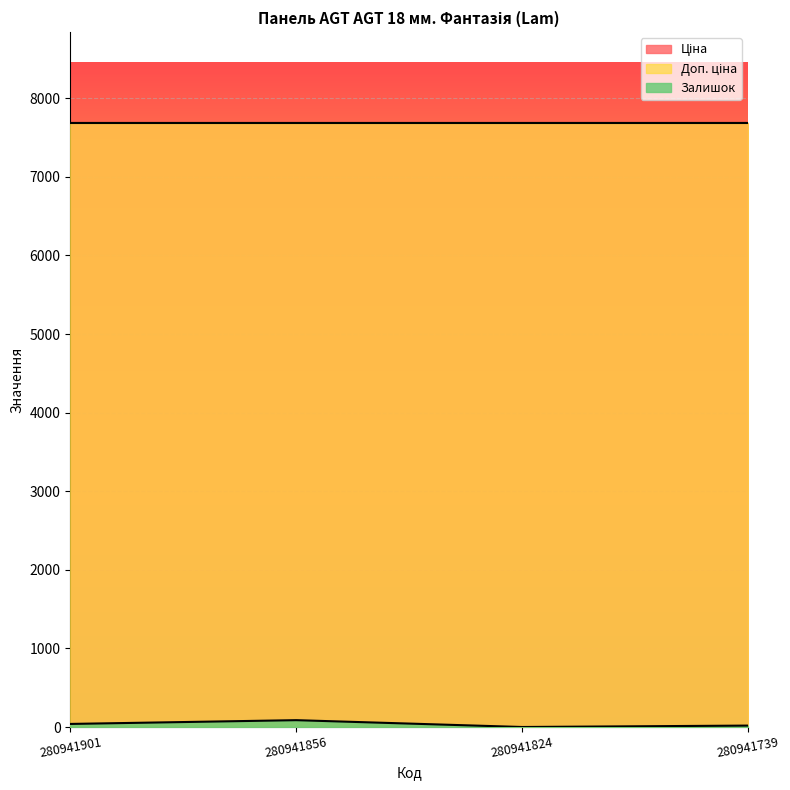

How many lines are shown in the chart?

3